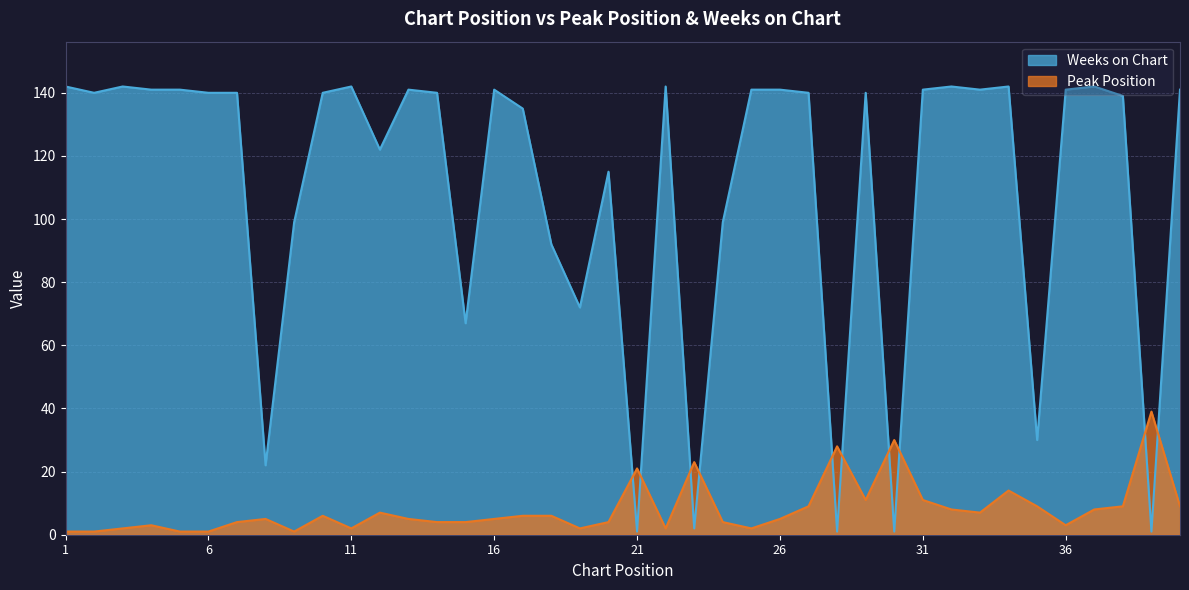

What are all the series names shown in the legend?

Weeks on Chart, Peak Position